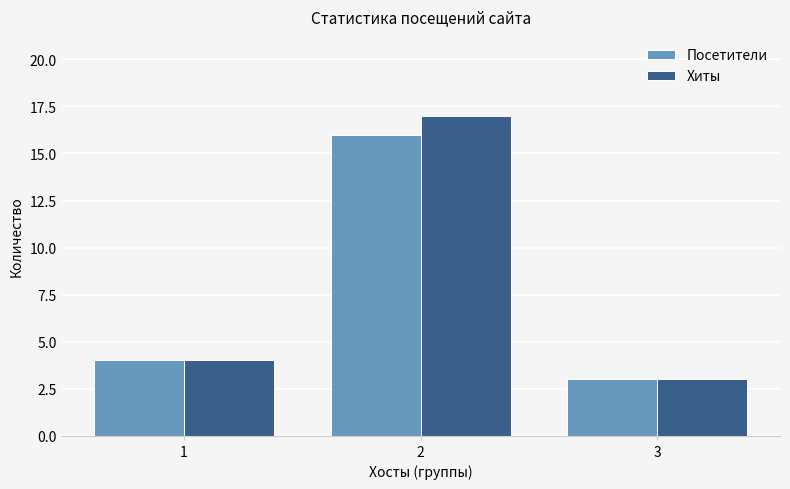

Rank the series by their maximum value, from lowest to highest.

Посетители, Хиты